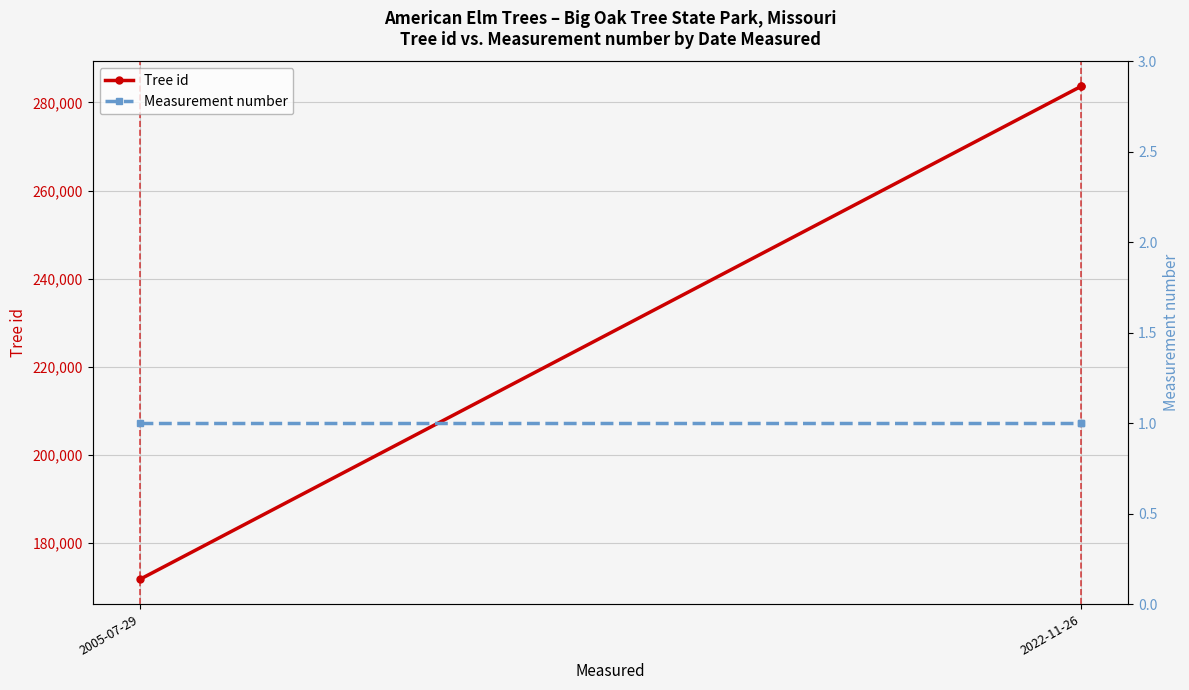

What is the value of the Tree id point at the 1st from the left?

171771